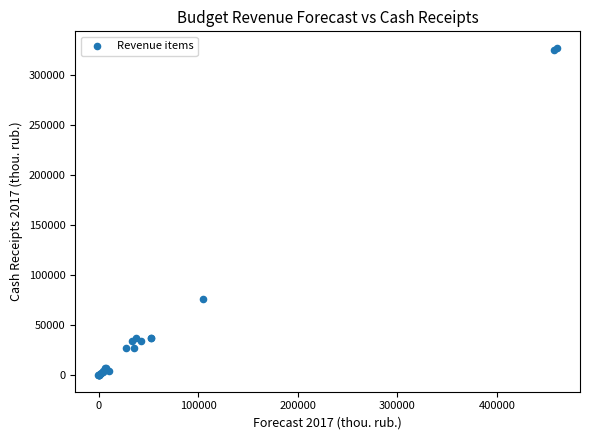

What Y value in the scatter plot is closest to 163293?

75511.7